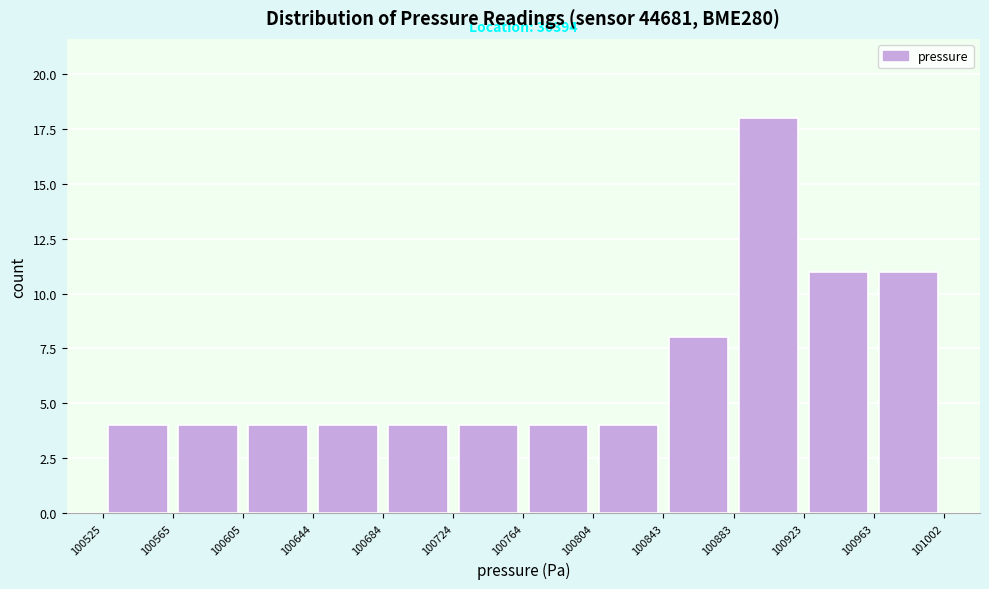

Over which range of the x-axis is the bar tallest?

100883 to 100923